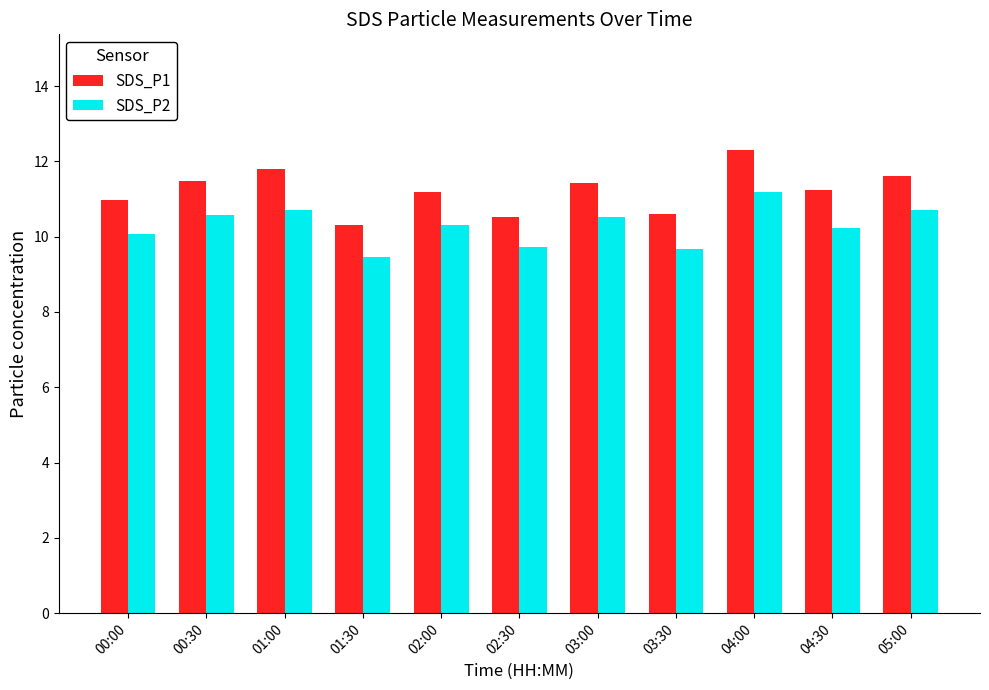

How many distinct data groups are displayed?

2